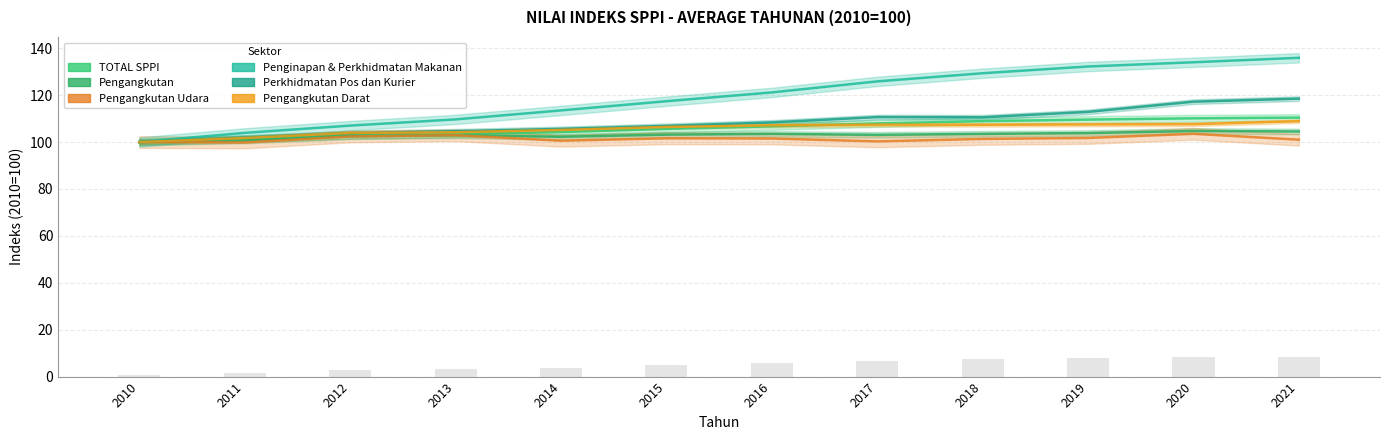

What is the sum of all Perkhidmatan Pos dan Kurier values?

1300.8